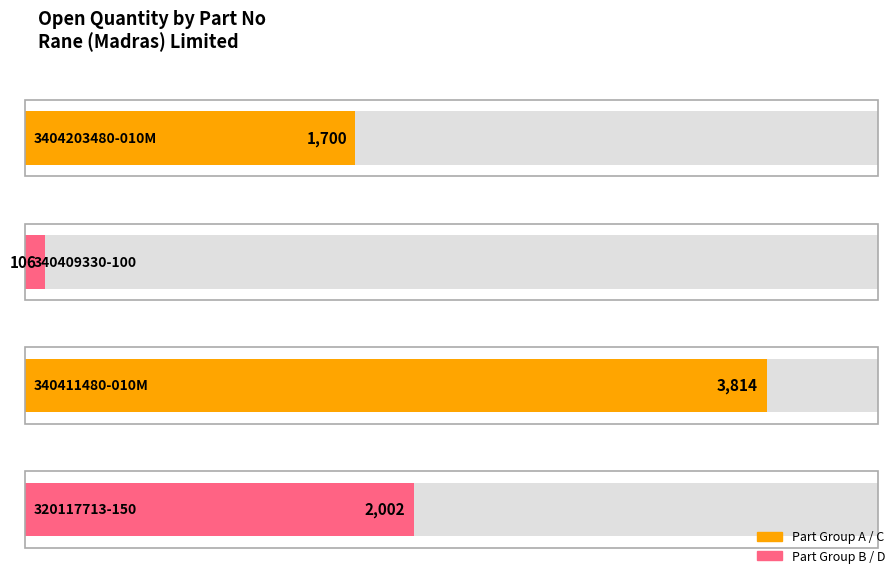

Between 340409330-100
(DO:4966878011) and 3404203480-010M
(DO:4967023251), which is larger?

3404203480-010M
(DO:4967023251)